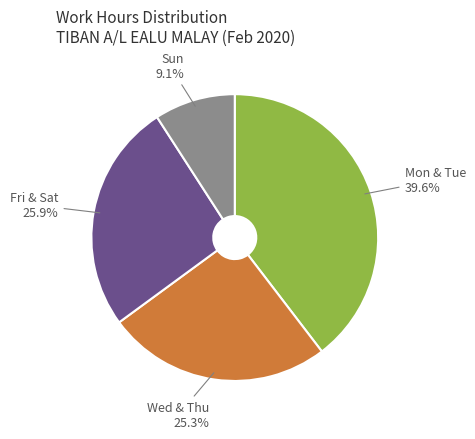

Which category has the smallest portion of the pie?

Sun